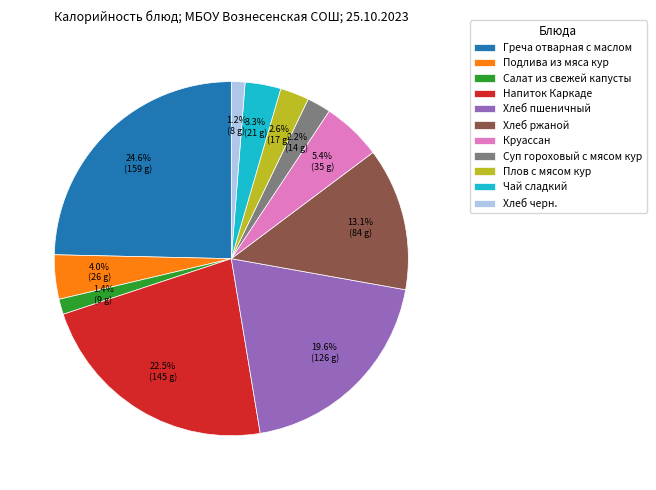

Is it true that Хлеб ржаной is 13% of the pie?

True